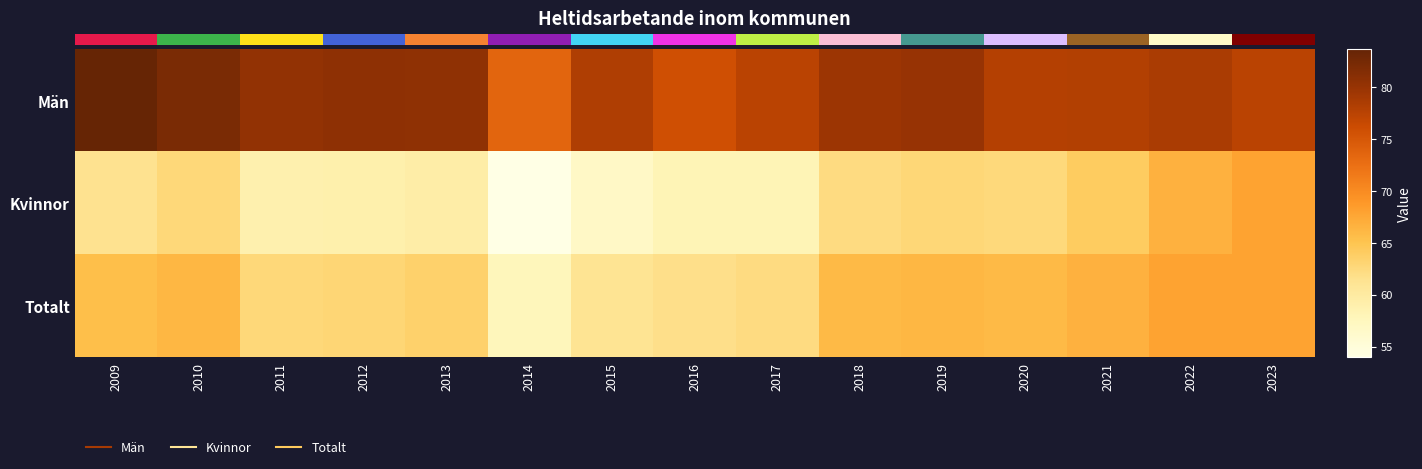

The Män series shows 17.3 at 2022. True or false?

False